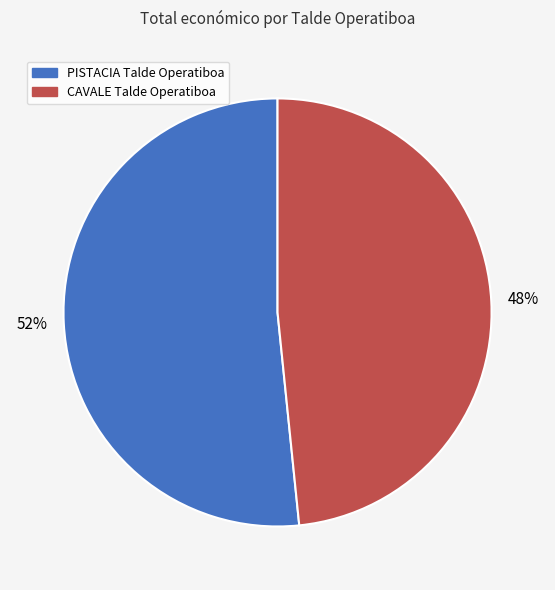

Which slice is the smallest?

CAVALE Talde Operatiboa